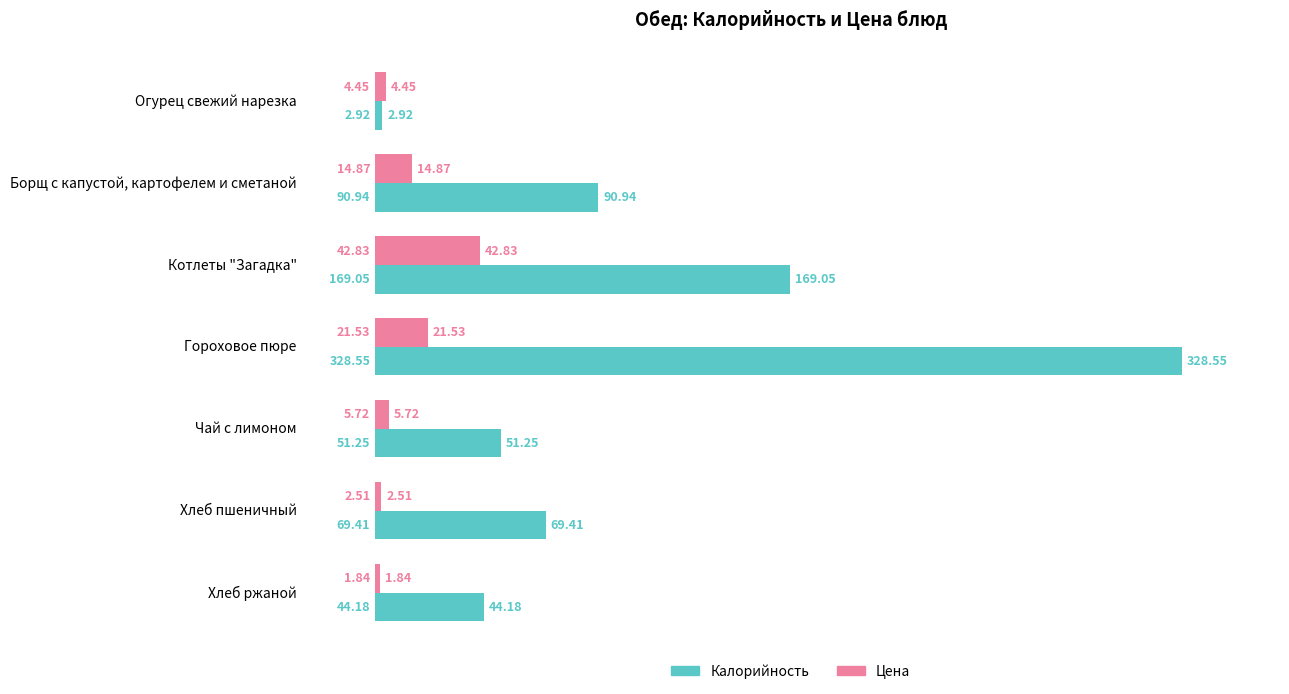

Where is Калорийность nearest to the value 165?

Котлеты "Загадка"